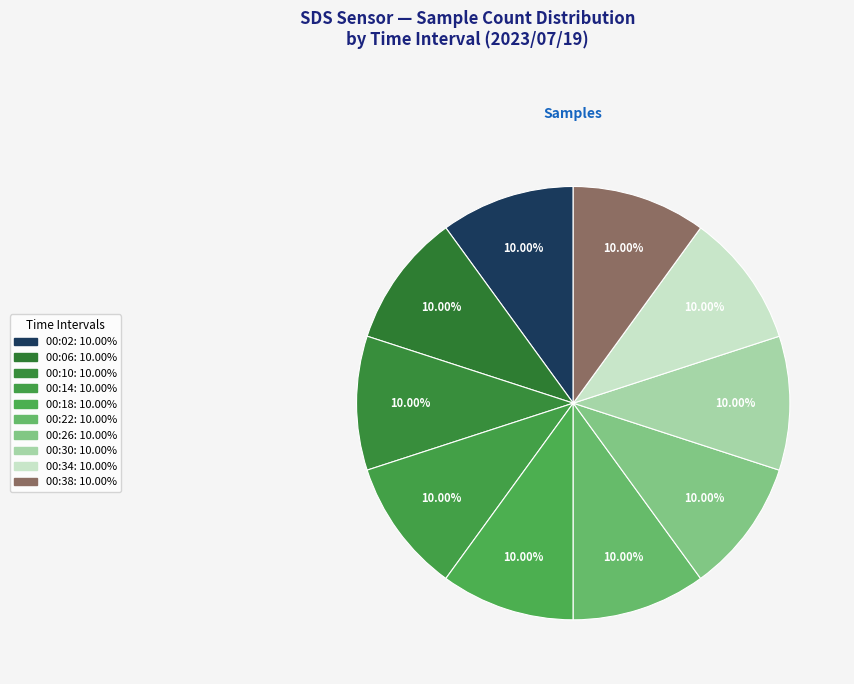

Which slice is the smallest?

00:26